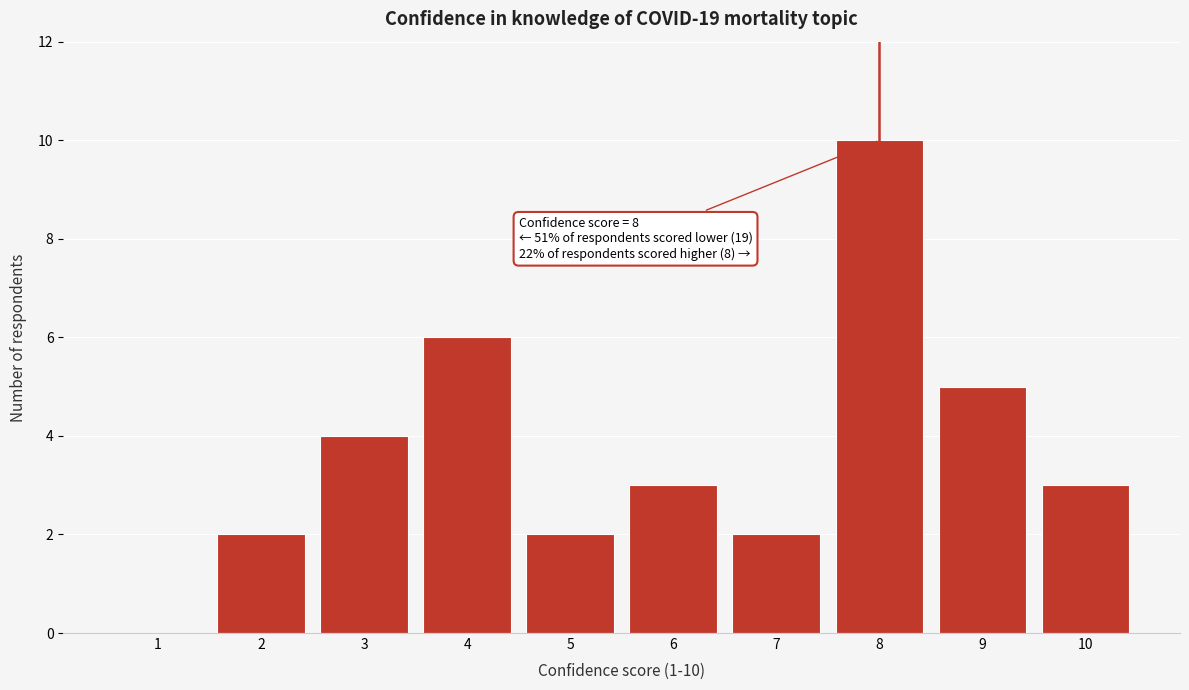

Reading left to right, extract all data points from this chart.

1=0	2=2	3=4	4=6	5=2	6=3	7=2	8=10	9=5	10=3